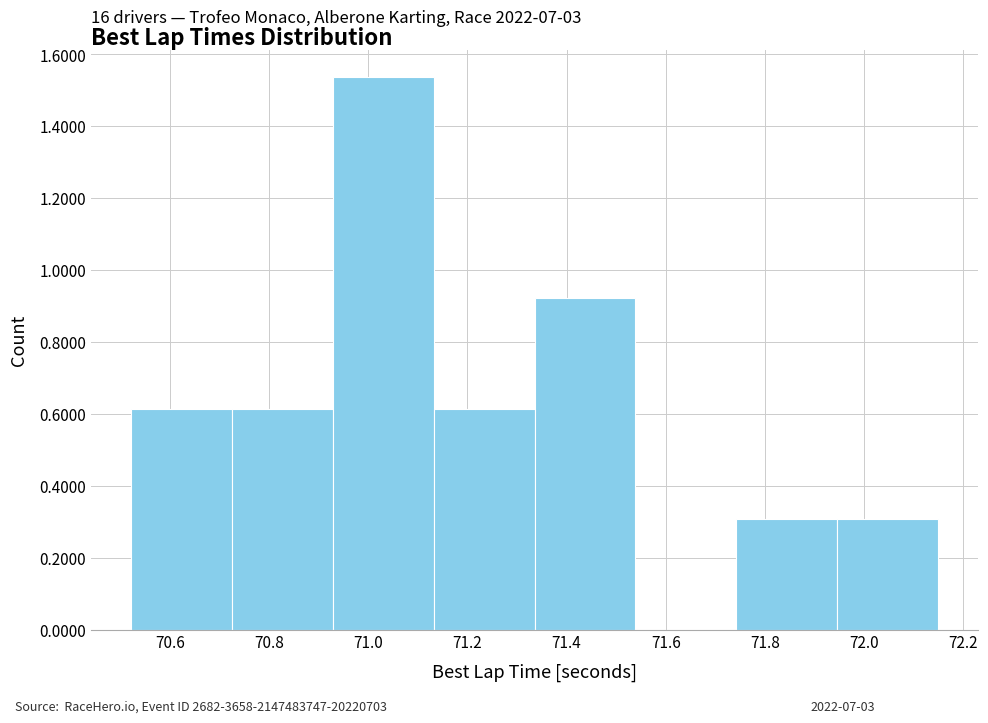

Which range on the x-axis has the tallest bar?

70.92 to 71.14